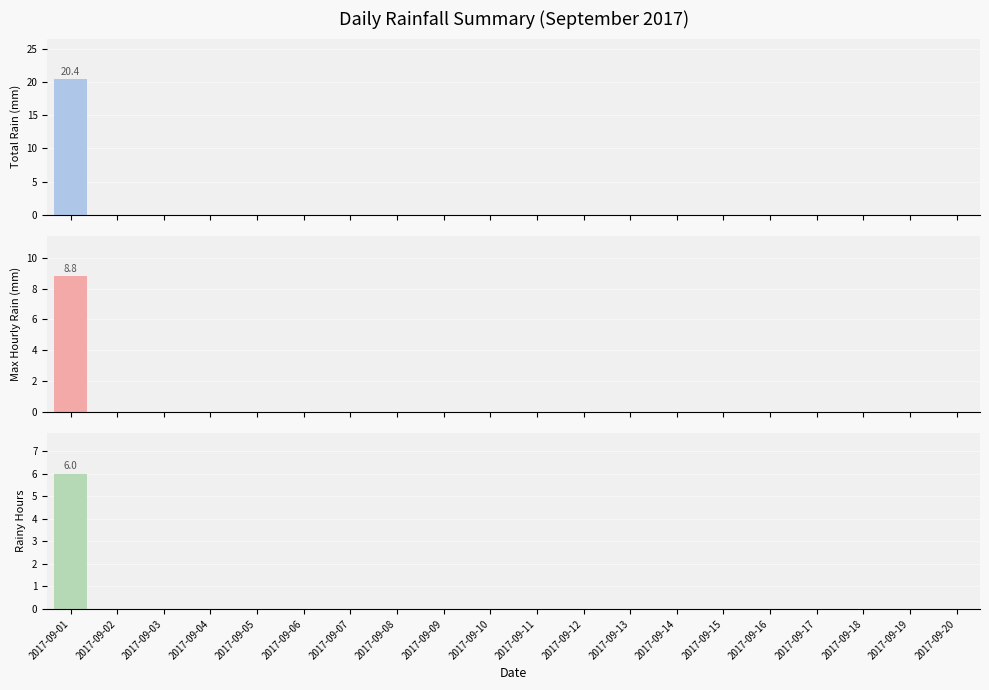

At which label does Rainy Hours reach its peak?

2017-09-01